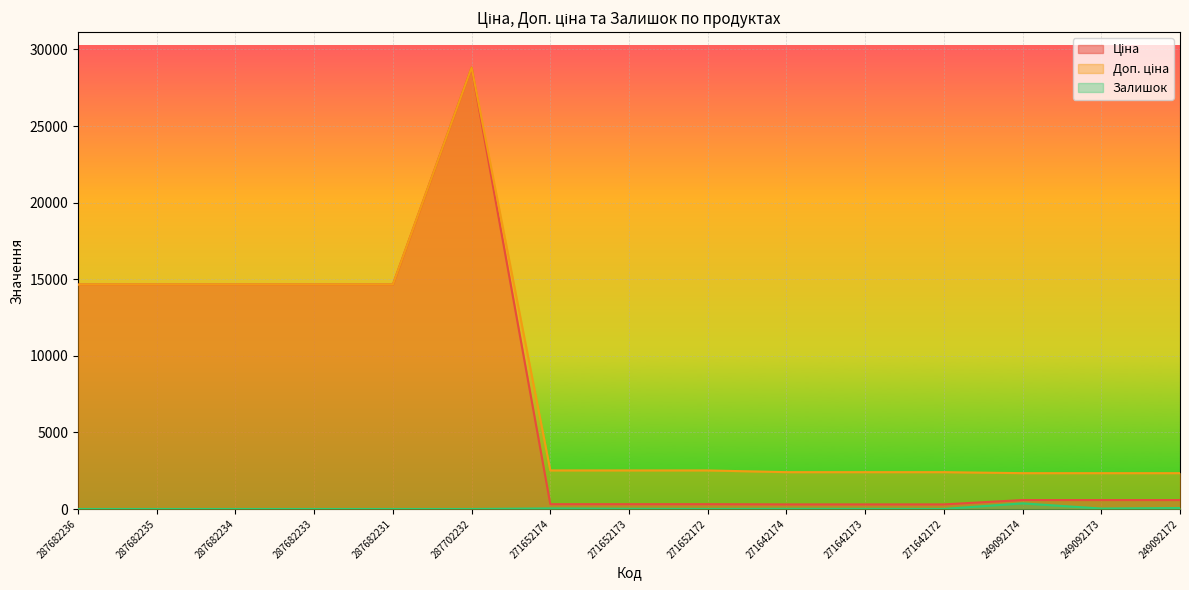

Reading left to right, extract all data points from this chart.

Ціна: 14649.6	14649.6	14649.6	14649.6	14649.6	28821.8	314.7	314.7	314.7	300.6	300.6	300.6	584.9	584.9	584.9
Доп. ціна: 14649.6	14649.6	14649.6	14649.6	14649.6	28821.8	2517.5	2517.5	2517.5	2405.2	2405.2	2405.2	2339.7	2339.7	2339.7
Залишок: 0.0	0.0	0.0	0.0	0.0	0.0	38.0	16.0	5.0	14.0	11.0	5.0	368.0	29.0	63.0